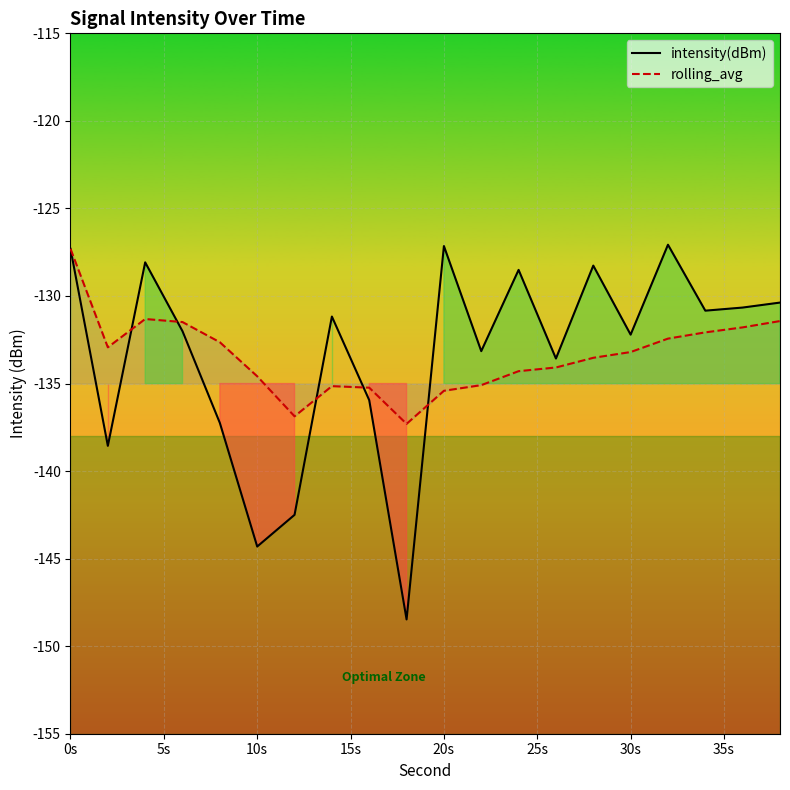

What is the value of the rolling_avg point at the 4th from the left?

-131.5